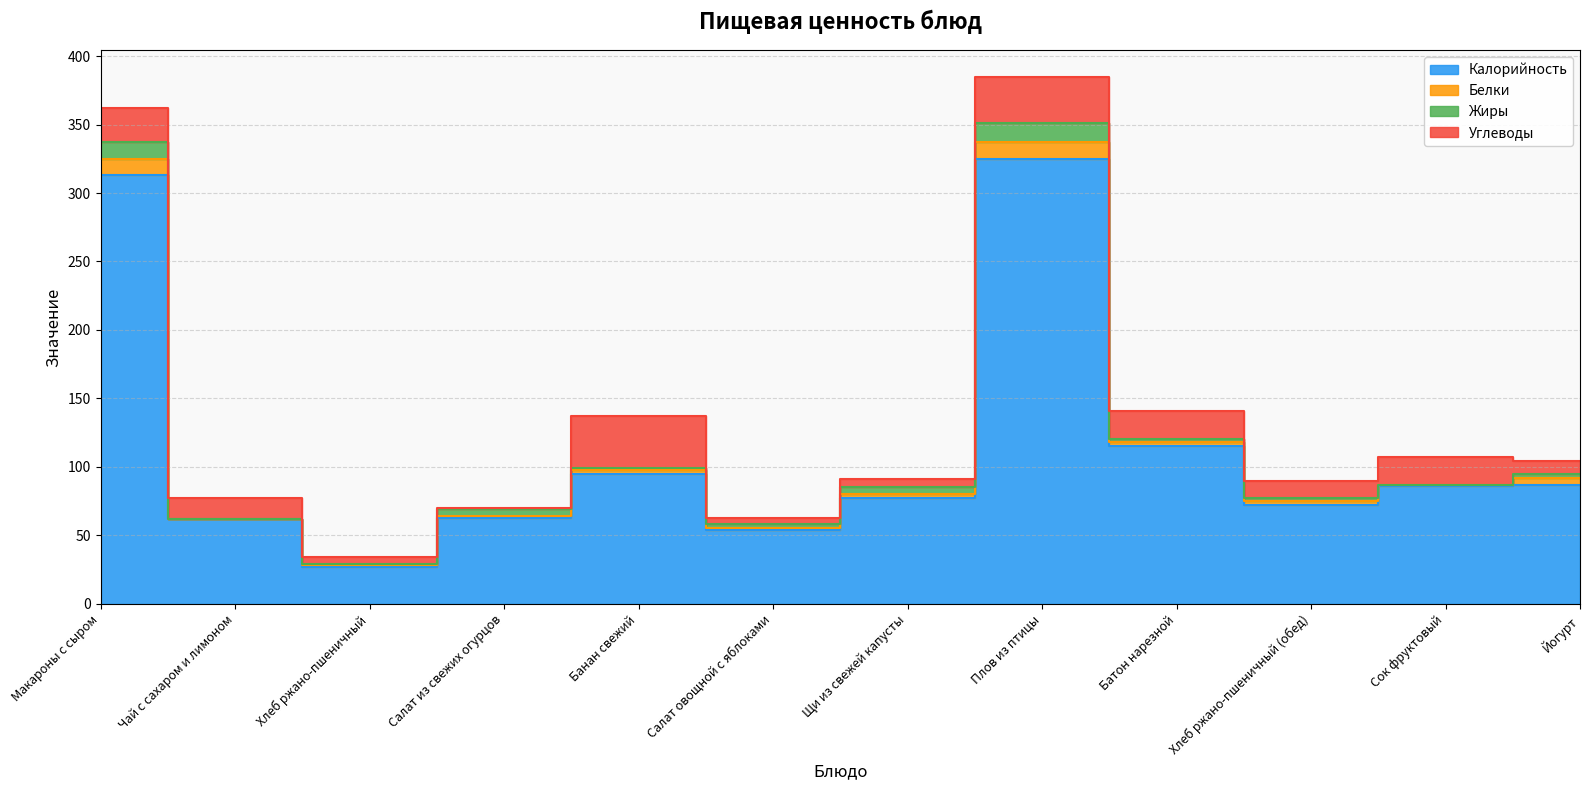

Is the value of Калорийность at Салат из свежих огурцов greater than the value of Жиры at Банан свежий?

Yes